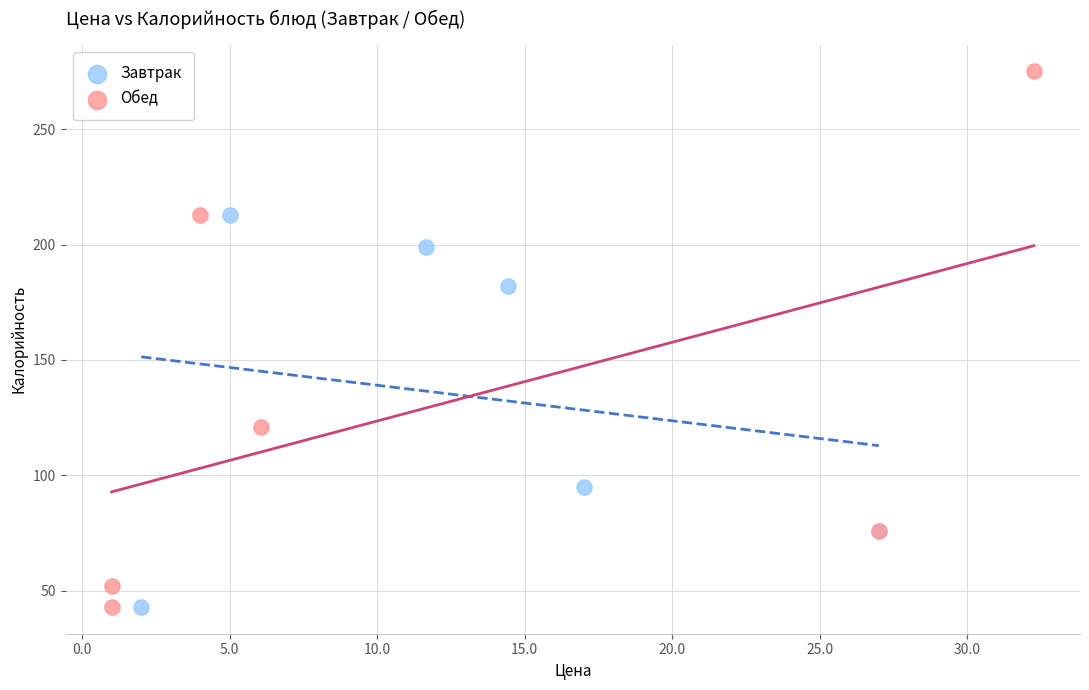

Which series has the largest Y range (max minus min)?

Обед